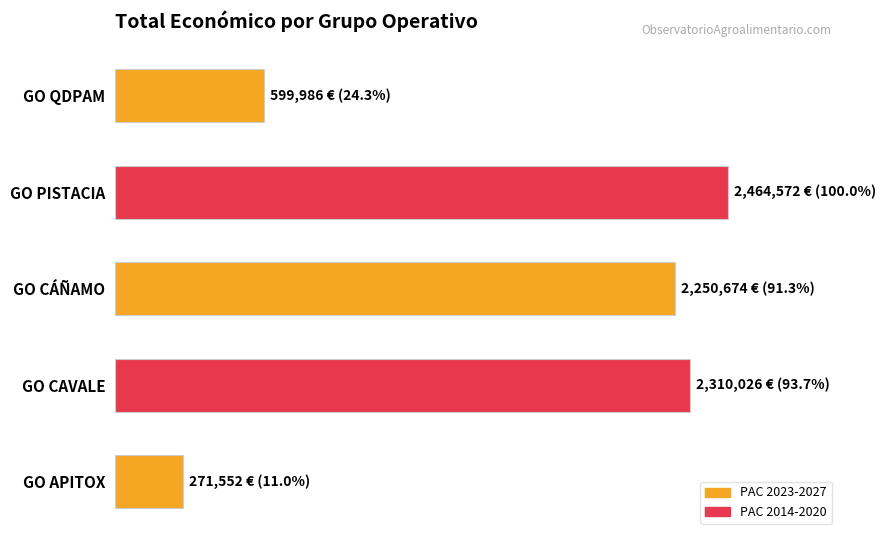

Rank the categories by value from highest to lowest.

GO PISTACIA, GO CAVALE, GO CÁÑAMO, GO QDPAM, GO APITOX